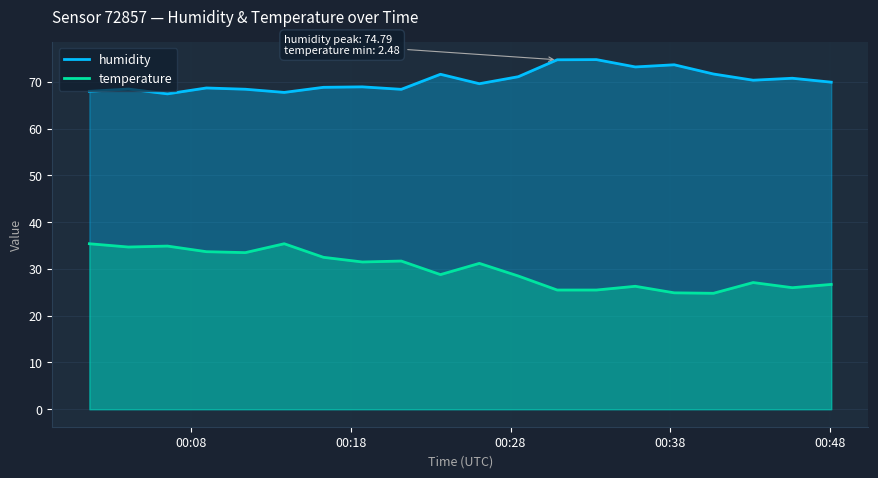

What is the sum of all humidity values?

1406.8